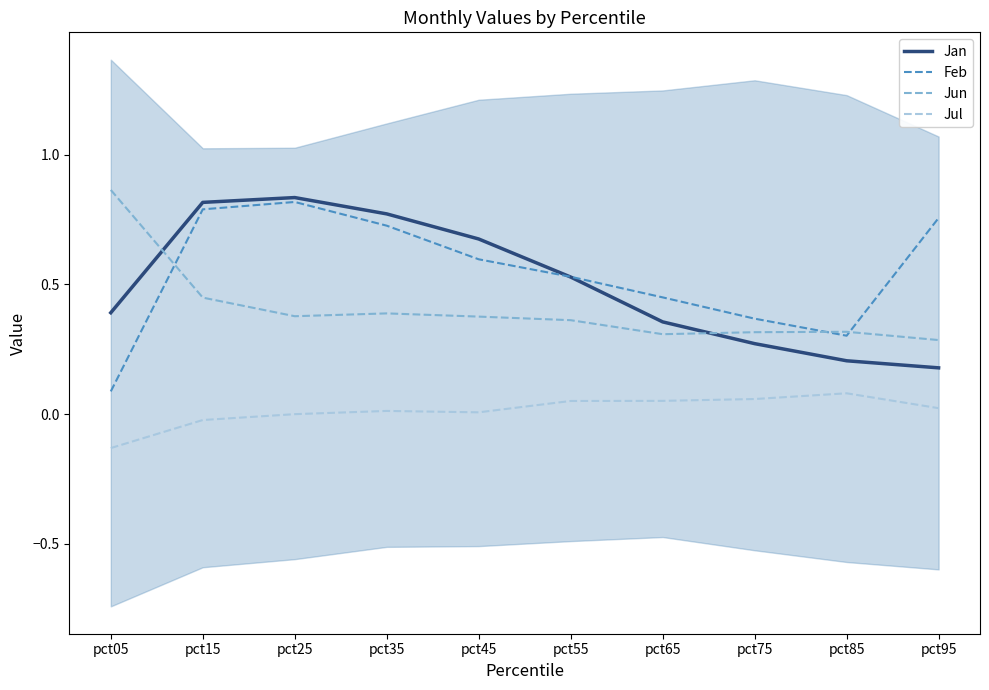

What is the difference between the highest and lowest values at pct95?

0.7